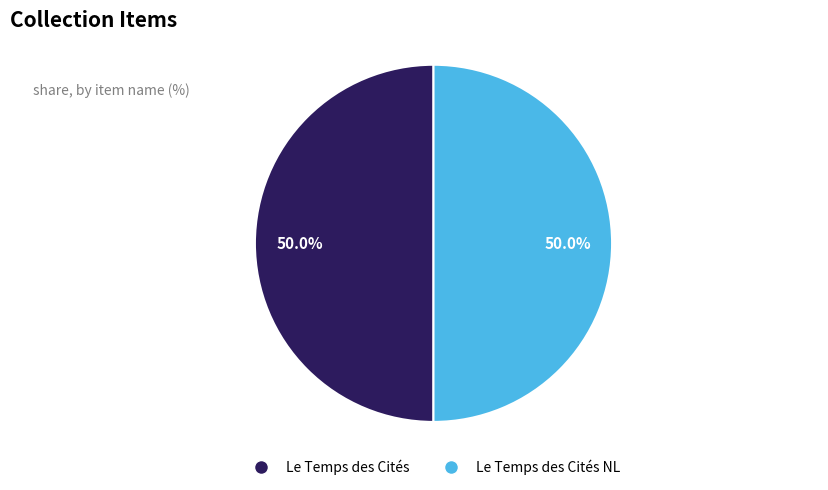

How many segments does this pie chart have?

2